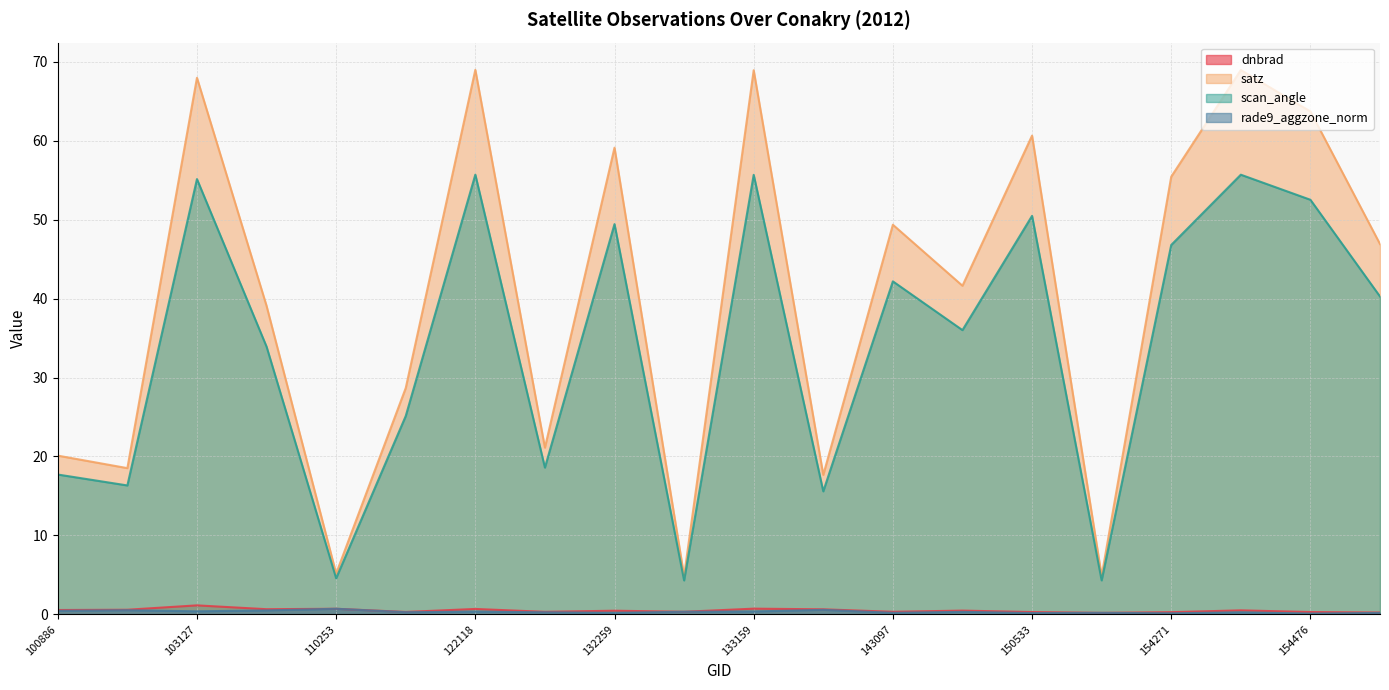

Reading left to right, what are all the values shown in this chart?

dnbrad: 0.6	0.6	1.1	0.7	0.7	0.3	0.7	0.3	0.5	0.3	0.7	0.6	0.3	0.5	0.3	0.2	0.3	0.5	0.3	0.2
satz: 20.1	18.5	68.0	39.1	5.2	28.7	69.0	21.1	59.1	4.9	68.9	17.7	49.4	41.6	60.6	4.9	55.4	68.9	63.7	46.9
scan_angle: 17.7	16.3	55.1	33.9	4.6	25.1	55.7	18.6	49.4	4.3	55.7	15.6	42.2	36.0	50.5	4.3	46.8	55.7	52.5	40.3
rade9_aggzone_norm: 0.5	0.5	0.4	0.5	0.7	0.3	0.4	0.3	0.2	0.3	0.4	0.6	0.2	0.3	0.2	0.2	0.1	0.3	0.1	0.2